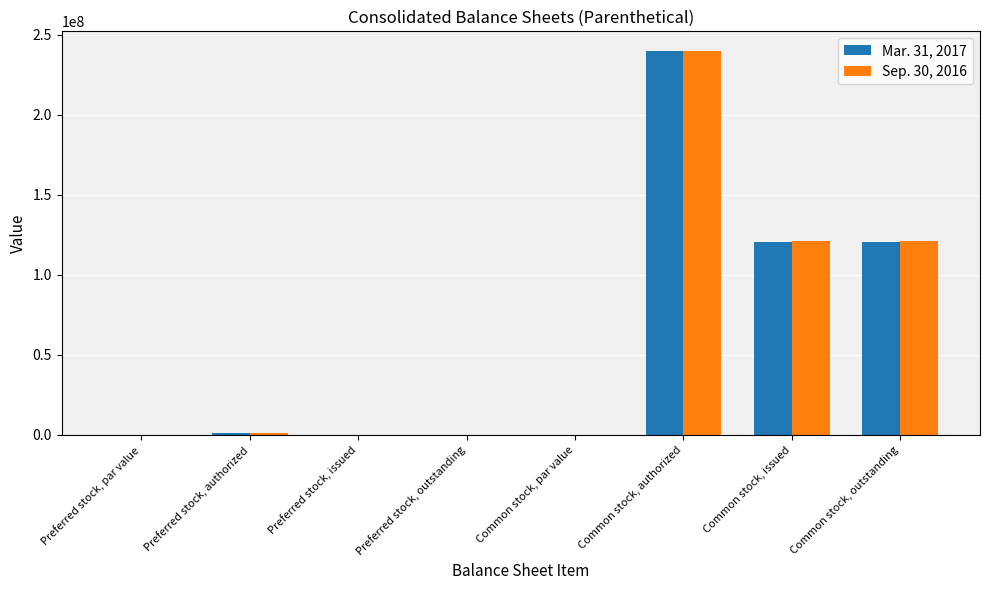

The value of Sep. 30, 2016 at Preferred stock, outstanding is 131732636. True or false?

False